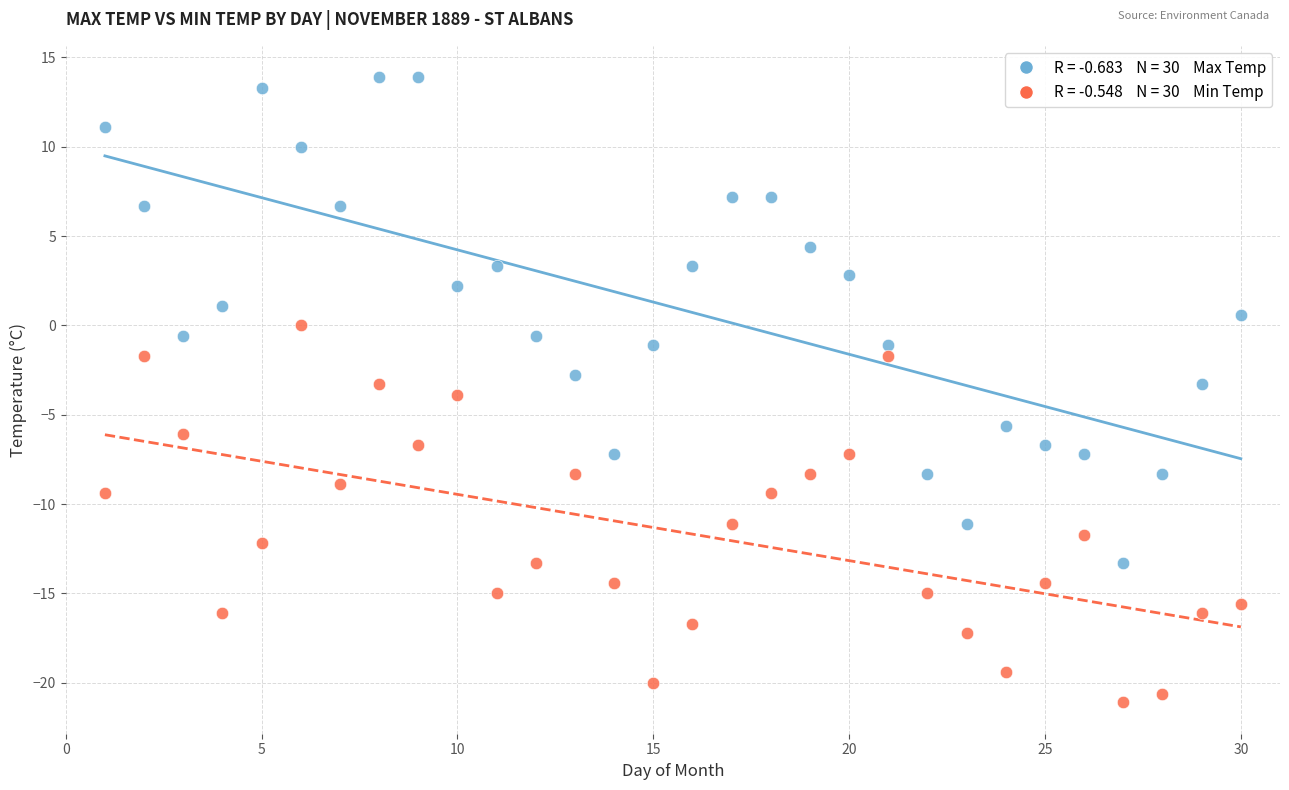

Across all data points, what is the range of X values (max minus min)?

29.0